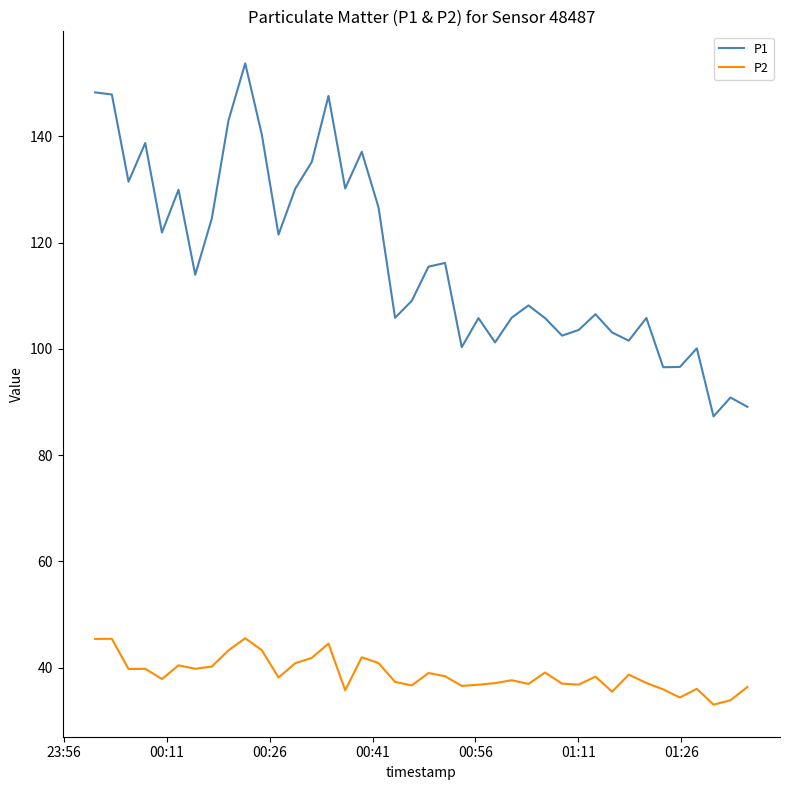

What is the sum of all P2 values?

1553.6